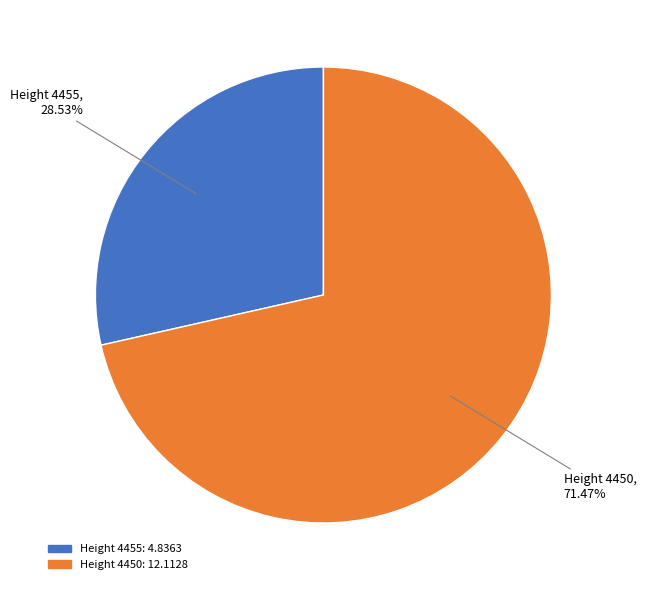

Does any single category account for the majority?

Yes